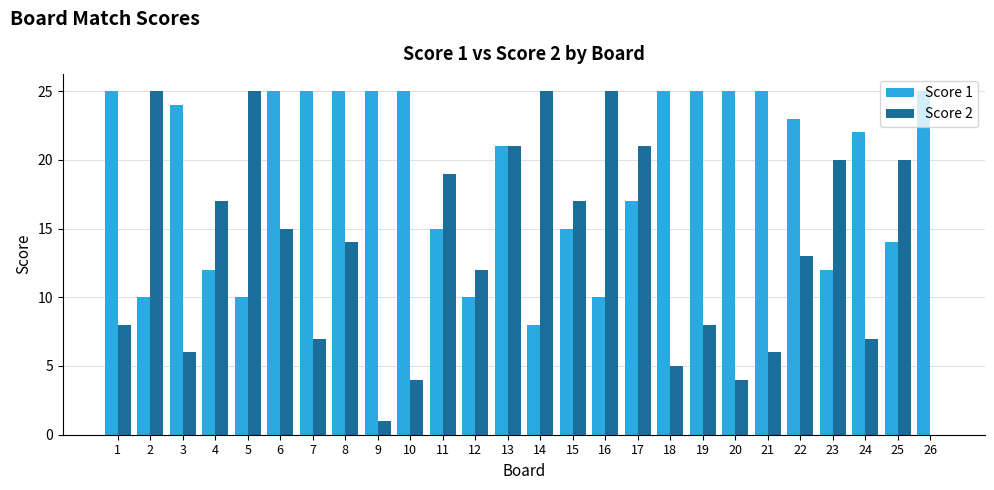

Is it true that Score 1 equals 25 at 10?

True